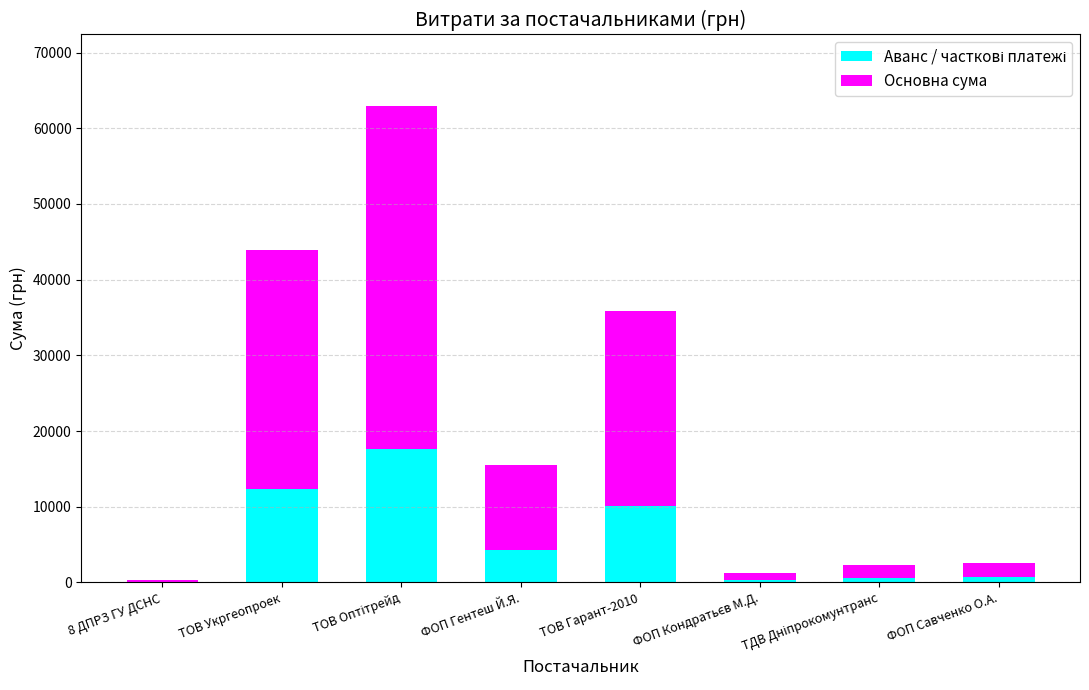

What is the total value across all series at ТОВ Укргеопроек?

43943.4